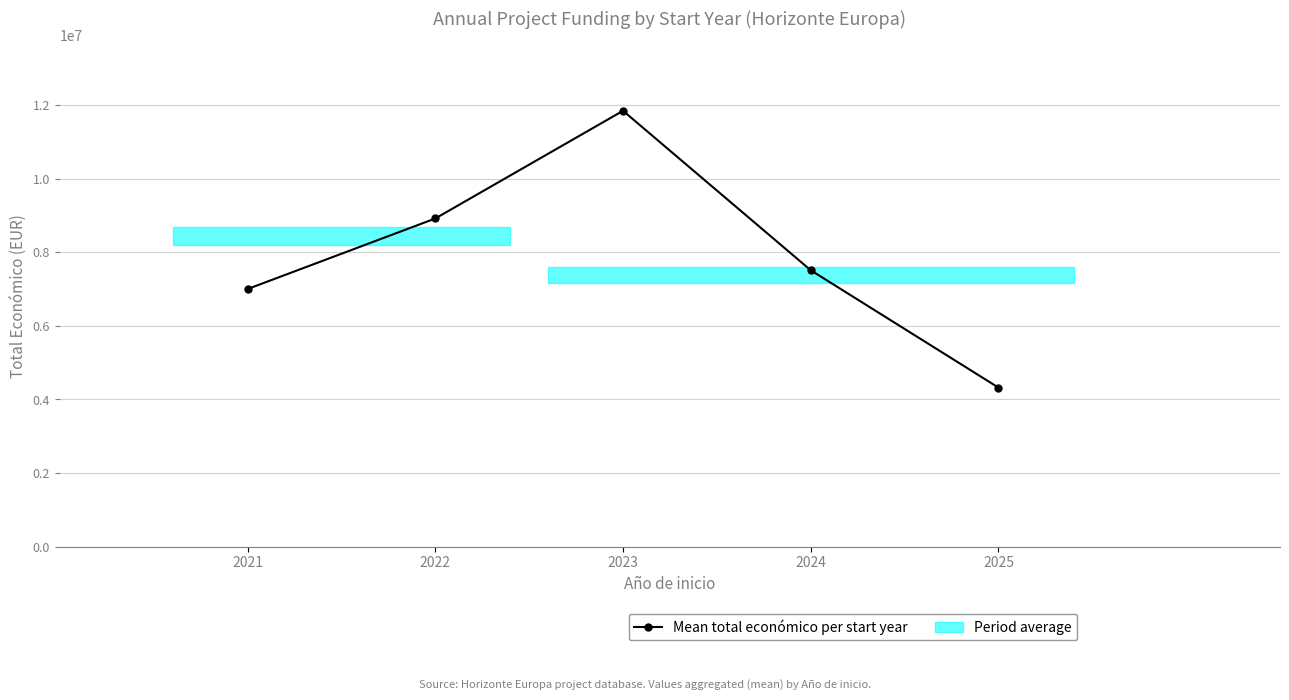

At which label is the value closest to 8081260?

2024